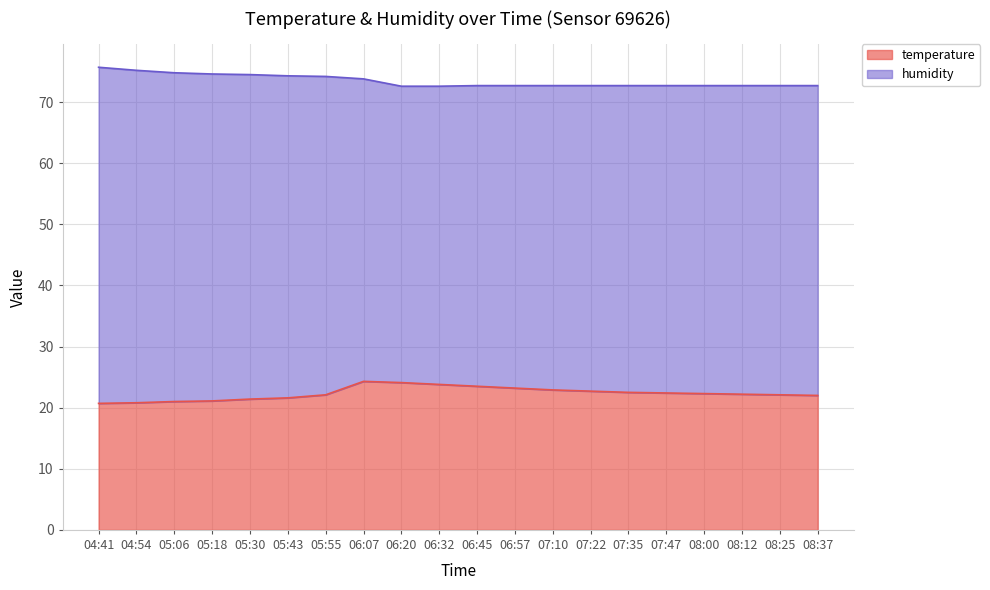

The value of temperature at 05:43 is 31.2. True or false?

False